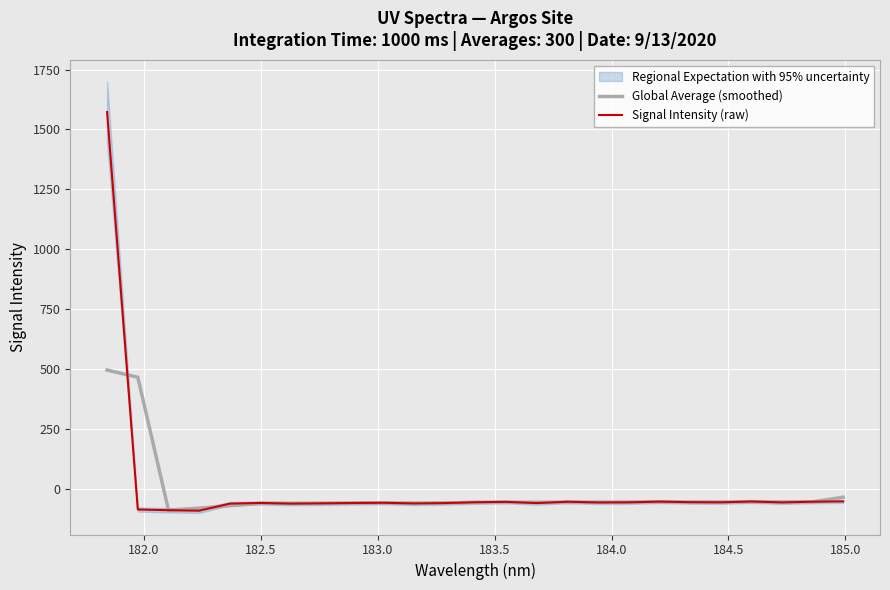

What is the highest value of the Global Average (smoothed) series?

495.1